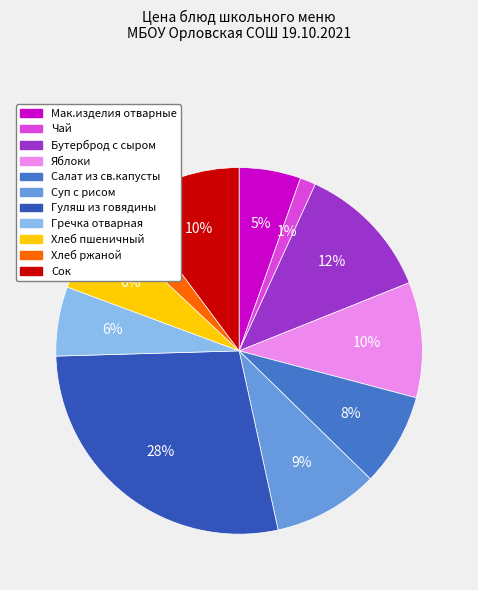

What is the largest slice in the pie chart?

Гуляш из говядины